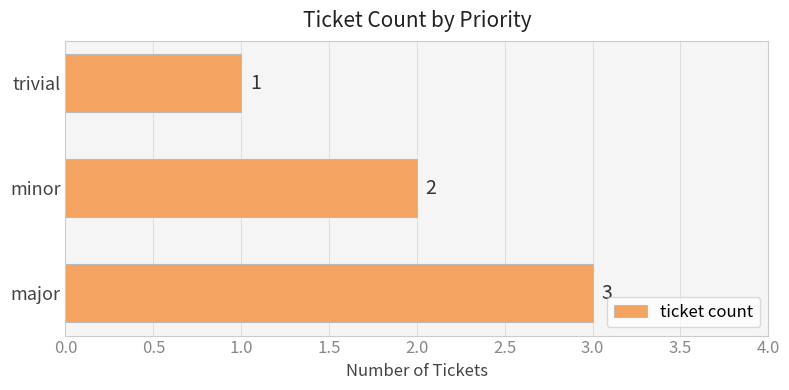

What is the sum of all values?

6